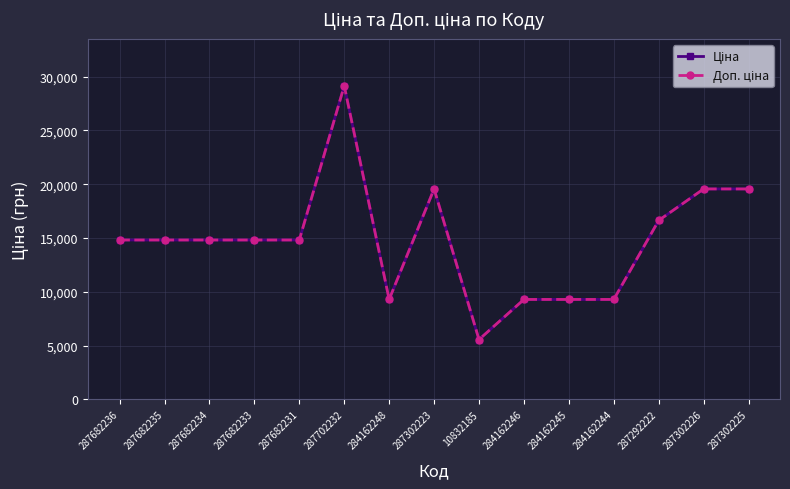

Reading left to right, extract all data points from this chart.

Ціна: 287682236=14817.6	287682235=14817.6	287682234=14817.6	287682233=14817.6	287682231=14817.6	287702232=29152.3	284162248=9290.5	287302223=19564.9	10832185=5560.3	284162246=9290.5	284162245=9290.5	284162244=9290.5	287292222=16636.8	287302226=19564.9	287302225=19564.9
Доп. ціна: 287682236=14817.6	287682235=14817.6	287682234=14817.6	287682233=14817.6	287682231=14817.6	287702232=29152.3	284162248=9290.5	287302223=19564.9	10832185=5560.3	284162246=9290.5	284162245=9290.5	284162244=9290.5	287292222=16636.8	287302226=19564.9	287302225=19564.9